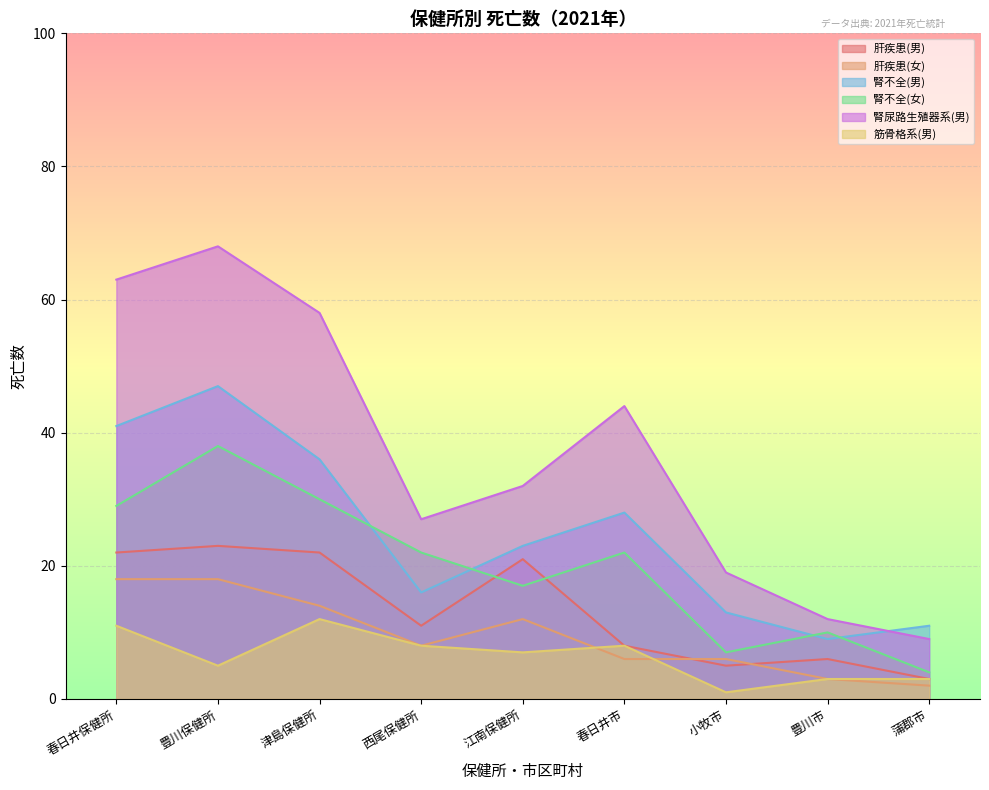

Count the number of data series in this chart.

6